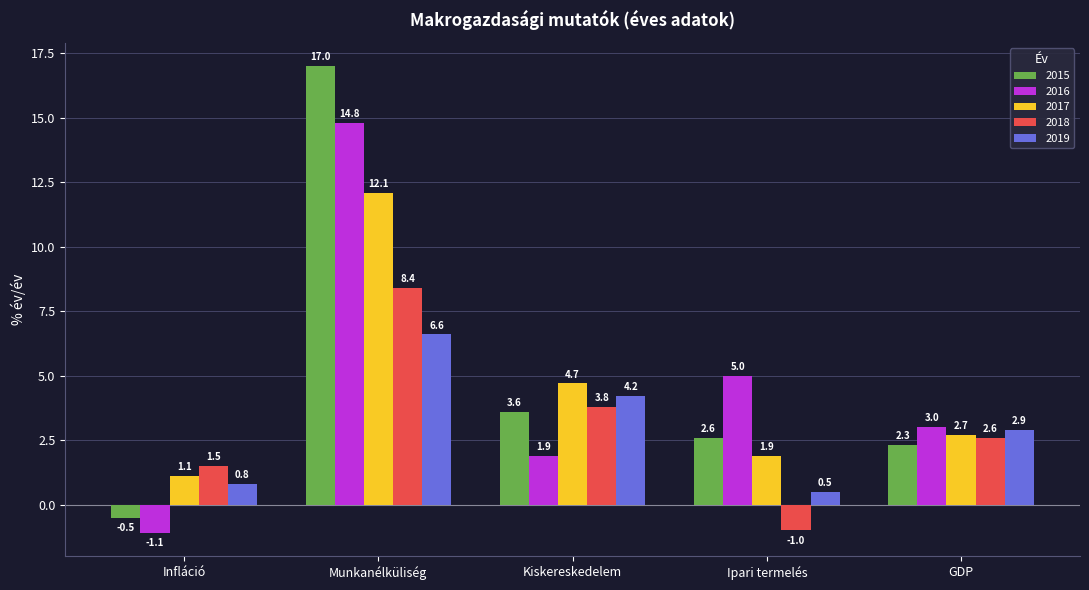

What is the minimum value for 2015?

-0.5